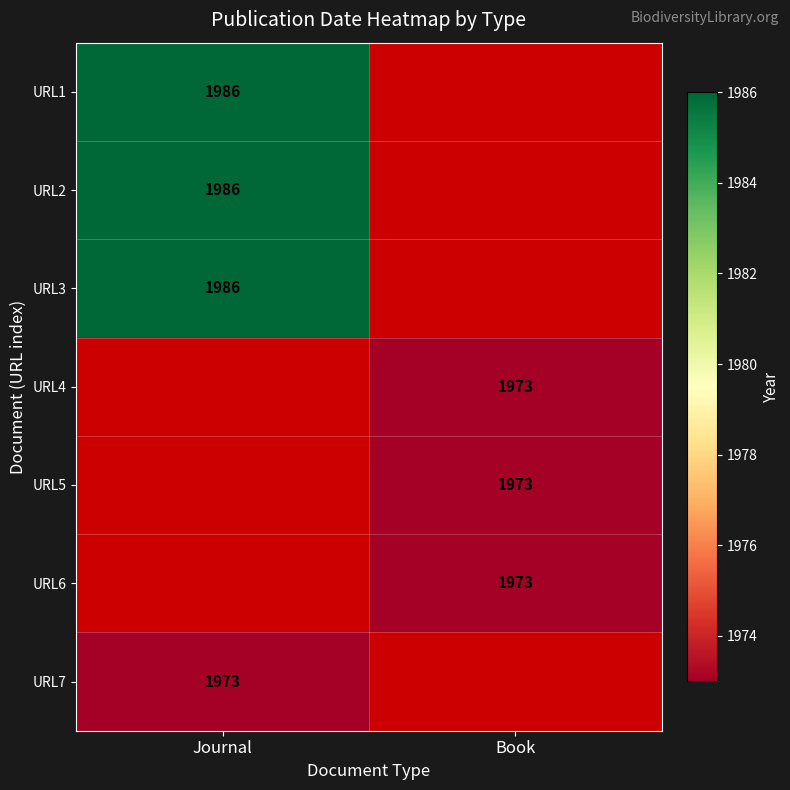

The value of URL3 at Journal is 1986. True or false?

True